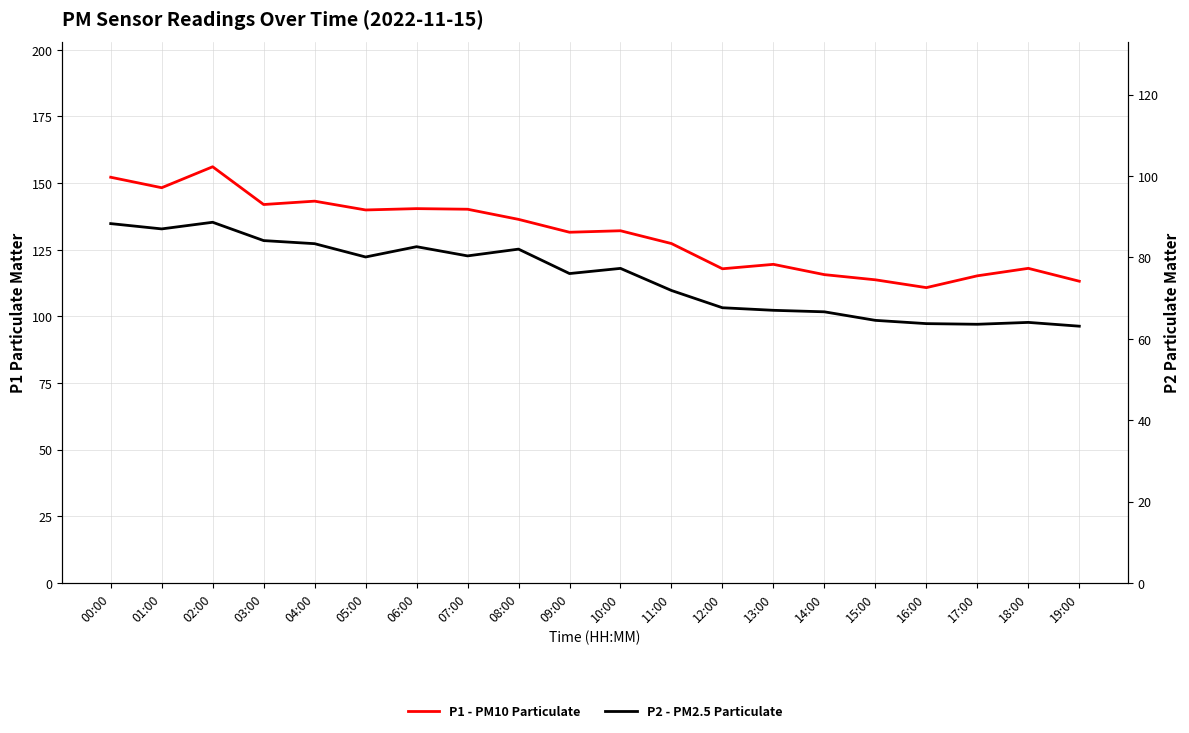

Which series has the largest total across all categories?

P1 - PM10 Particulate